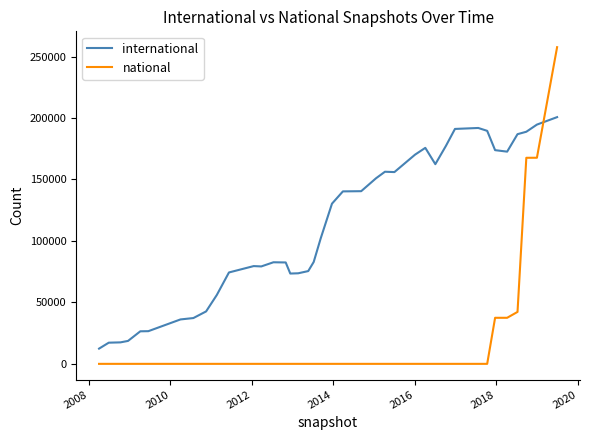

Which series has the largest total across all categories?

international